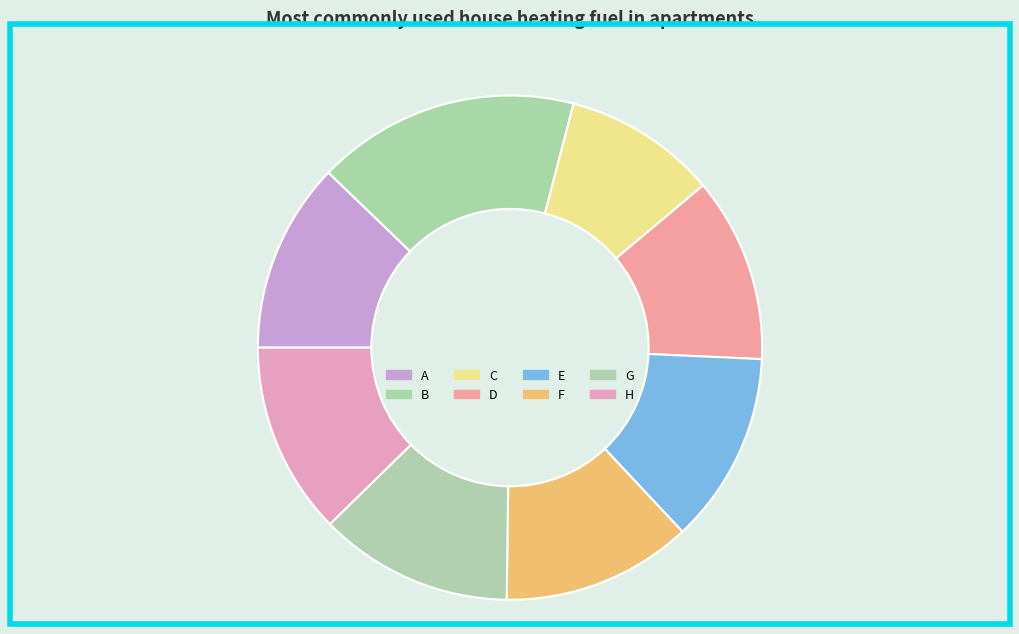

Rank the categories by value from lowest to highest.

C, D, F, A, E, H, G, B